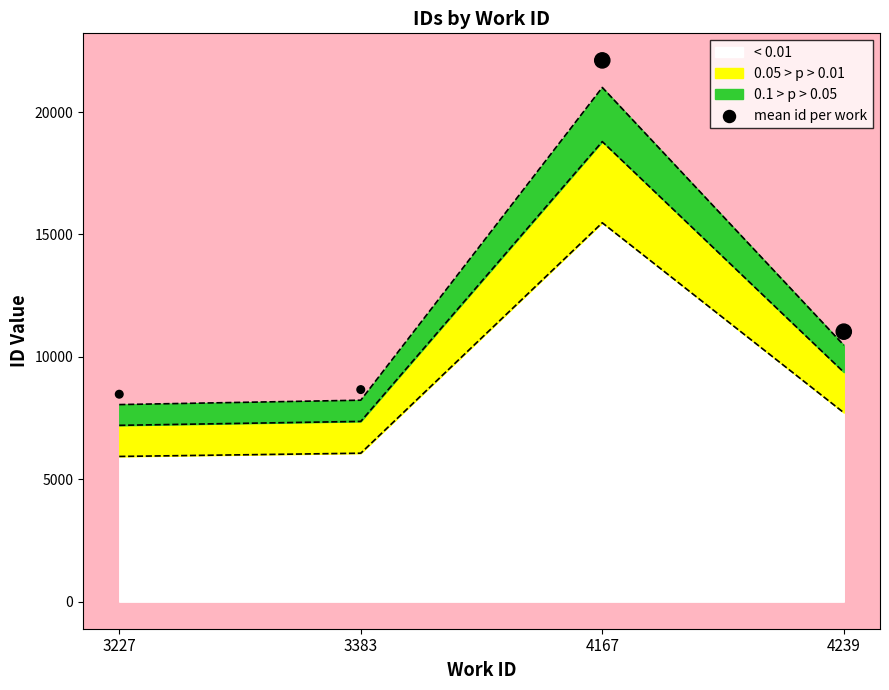

Which has a higher value, 3383 or 4167?

4167